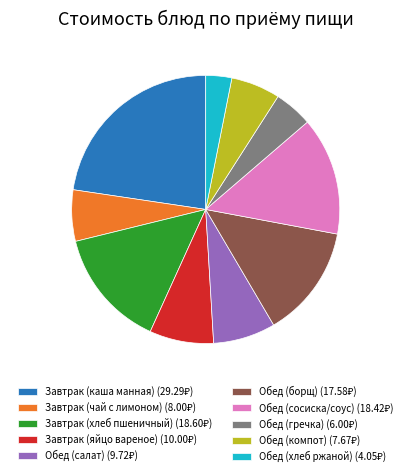

Is there any slice that represents more than half of the pie?

No